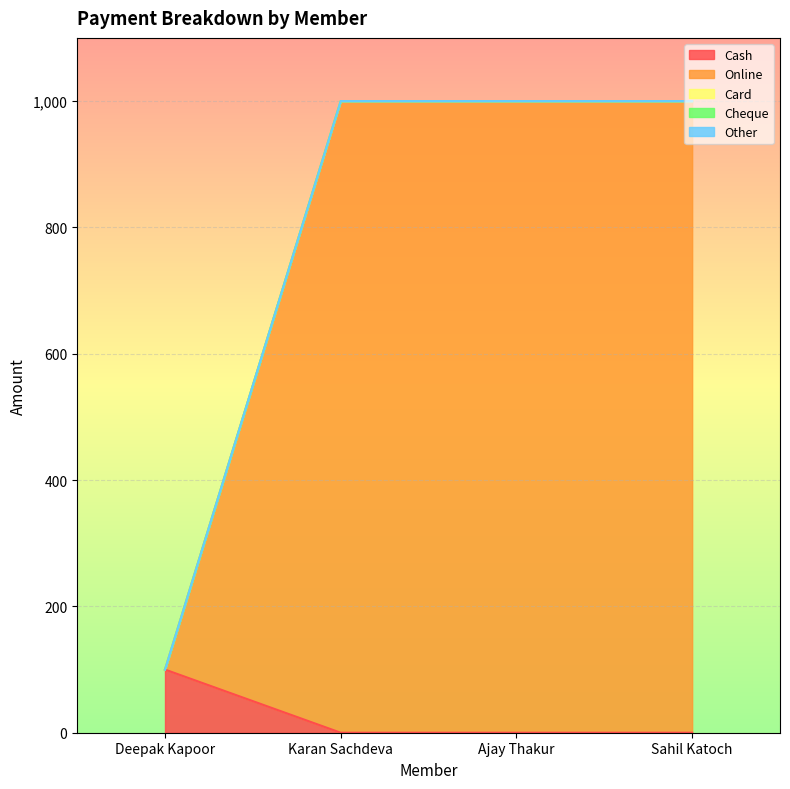

Rank the categories by Other value from highest to lowest.

Deepak Kapoor, Karan Sachdeva, Ajay Thakur, Sahil Katoch